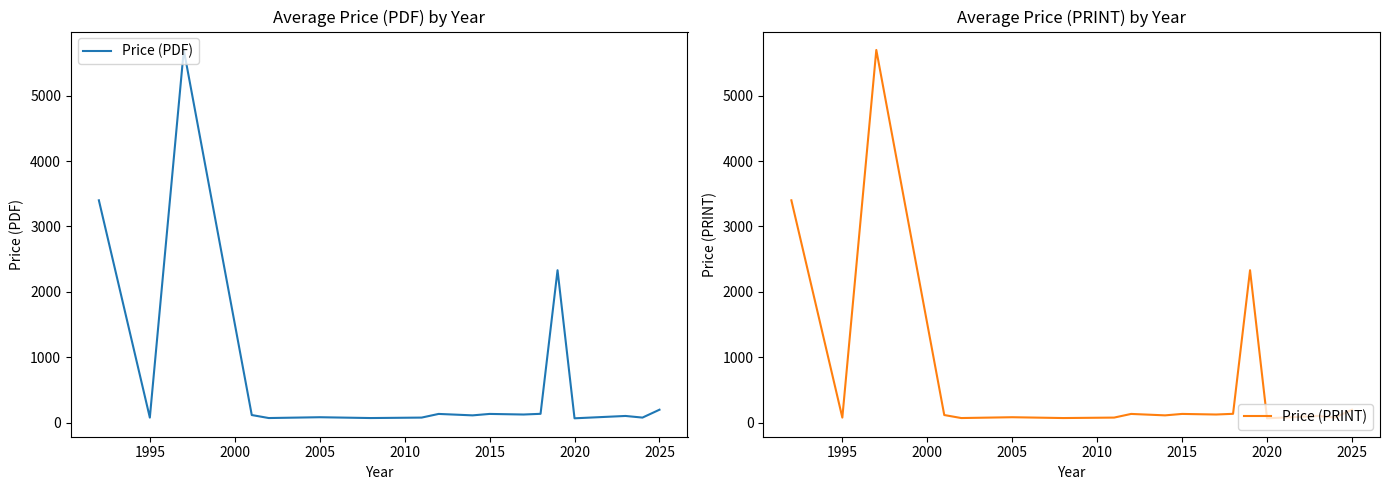

What is the difference between the maximum and minimum values in the Price (PDF) series?

5635.0